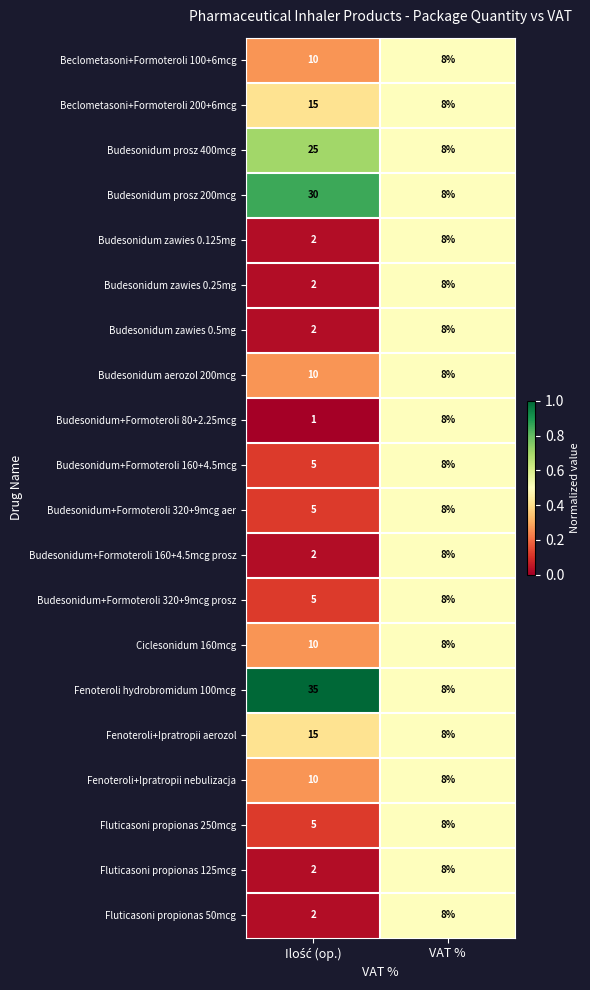

What is the sum of all Fenoteroli+Ipratropii nebulizacja values?

18